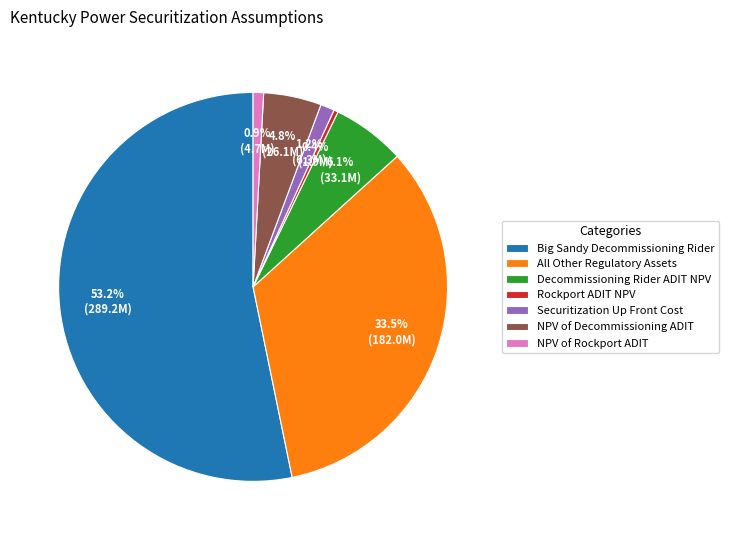

To the nearest percent, what is the difference between the Big Sandy Decommissioning Rider and Rockport ADIT NPV slice percentages?

53%